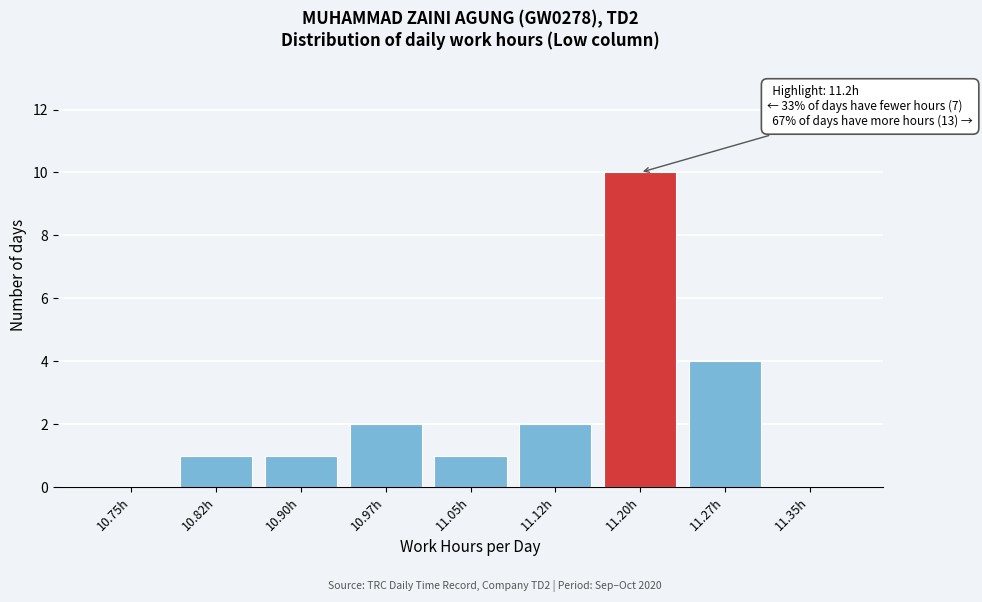

Reading left to right, what are all the values shown in this chart?

10.75h=0	10.82h=1	10.90h=1	10.97h=2	11.05h=1	11.12h=2	11.20h=10	11.27h=4	11.35h=0